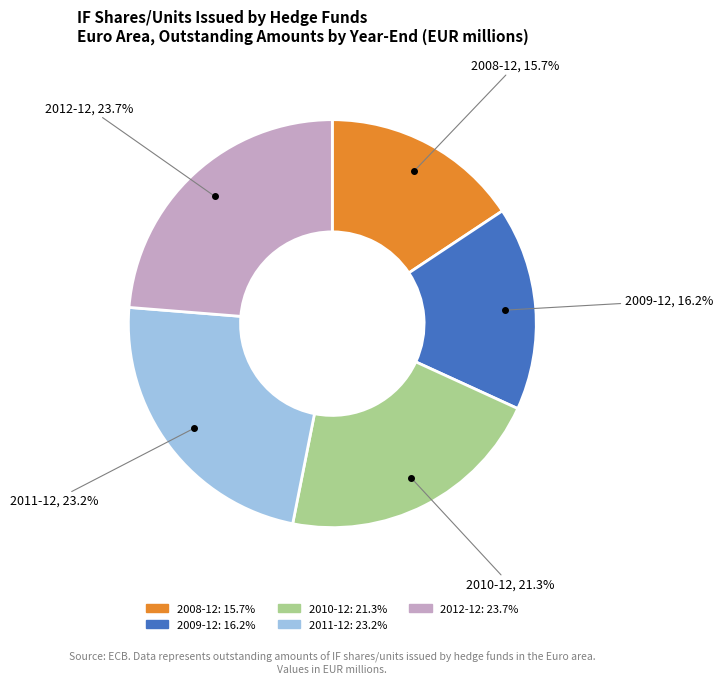

Does any single category account for the majority?

No